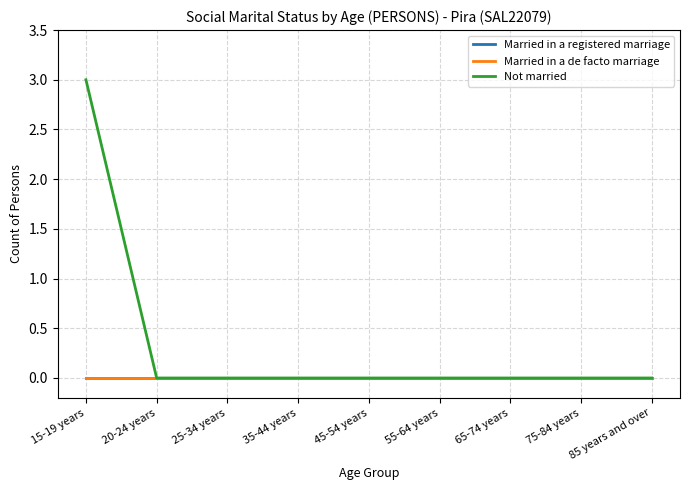

How many lines are shown in the chart?

3